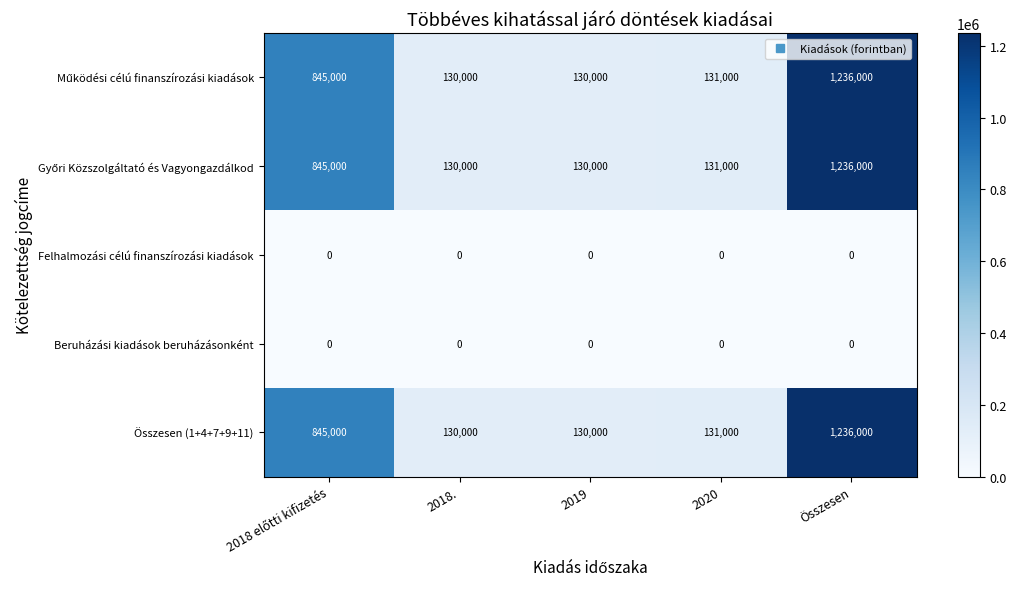

What is the difference between the highest and lowest values at 2018.?

130000